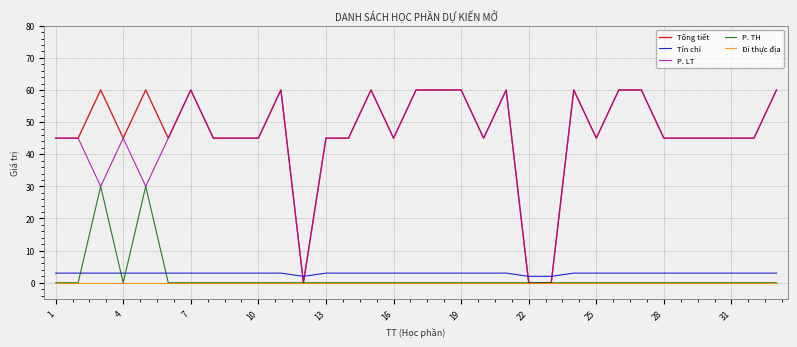

How many distinct data groups are displayed?

5